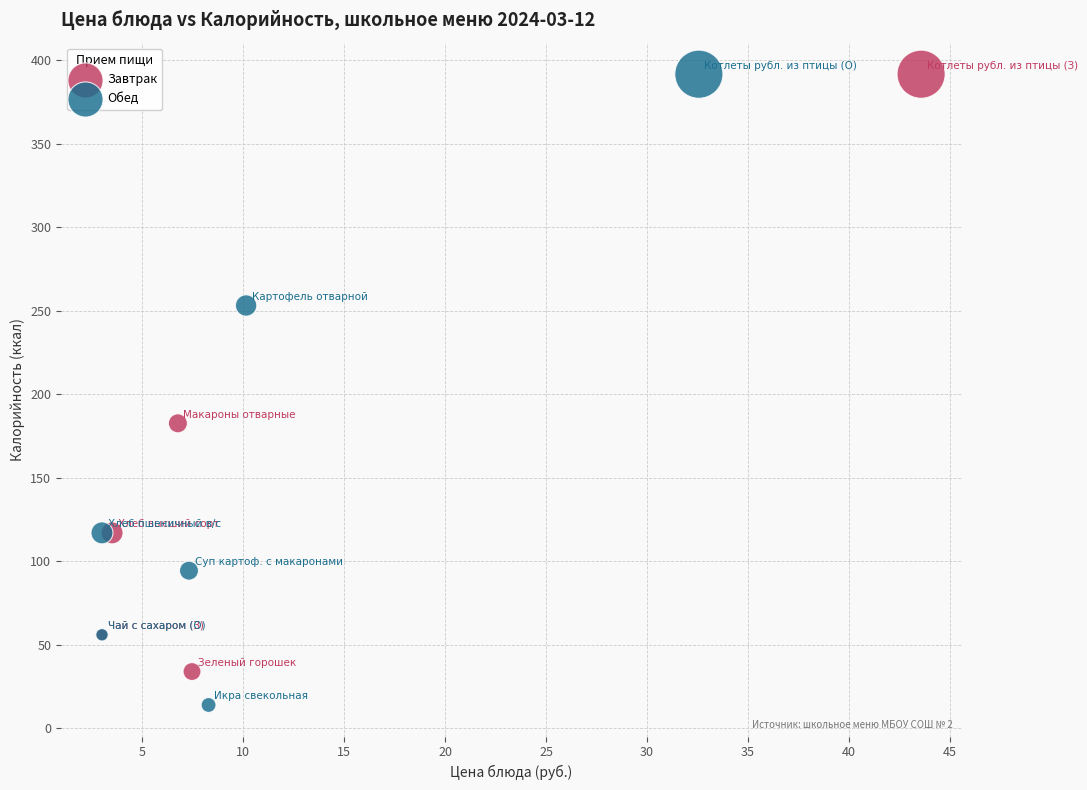

Which series has the widest spread of Y values?

Обед